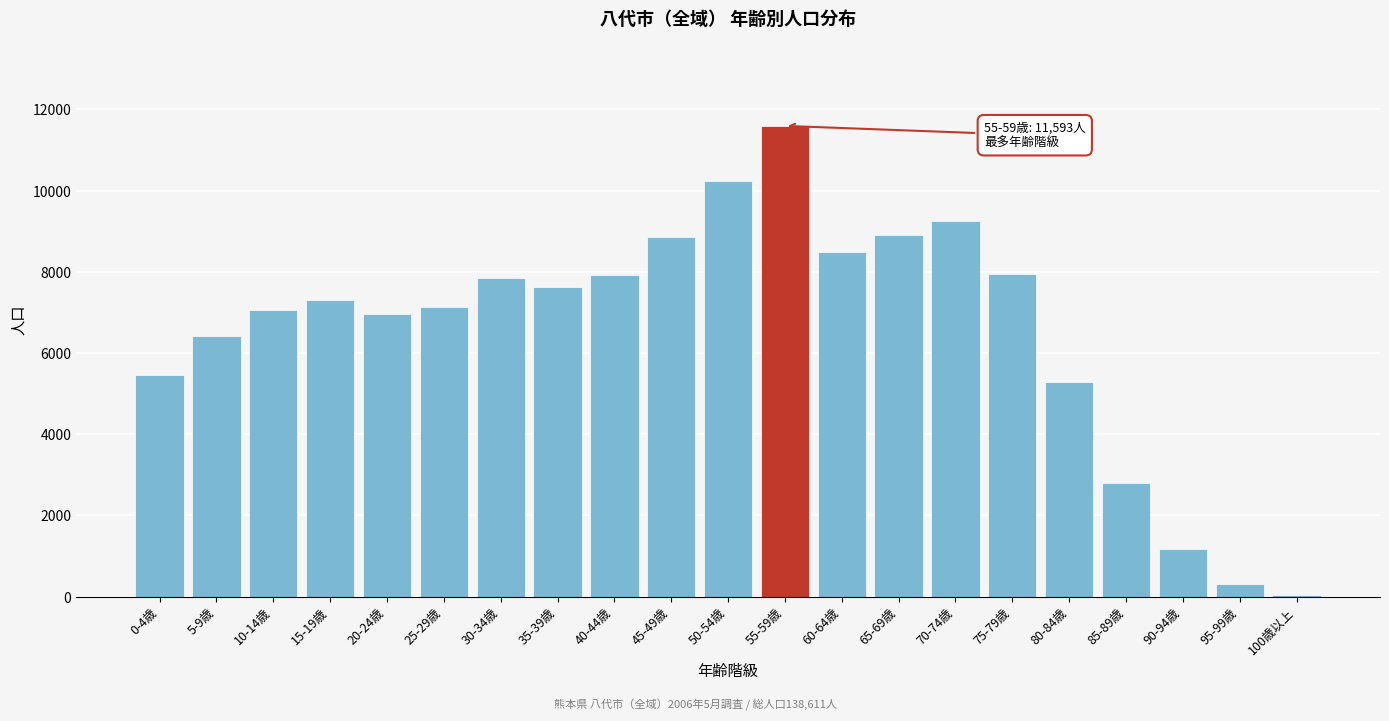

What is the greatest value displayed?

11593